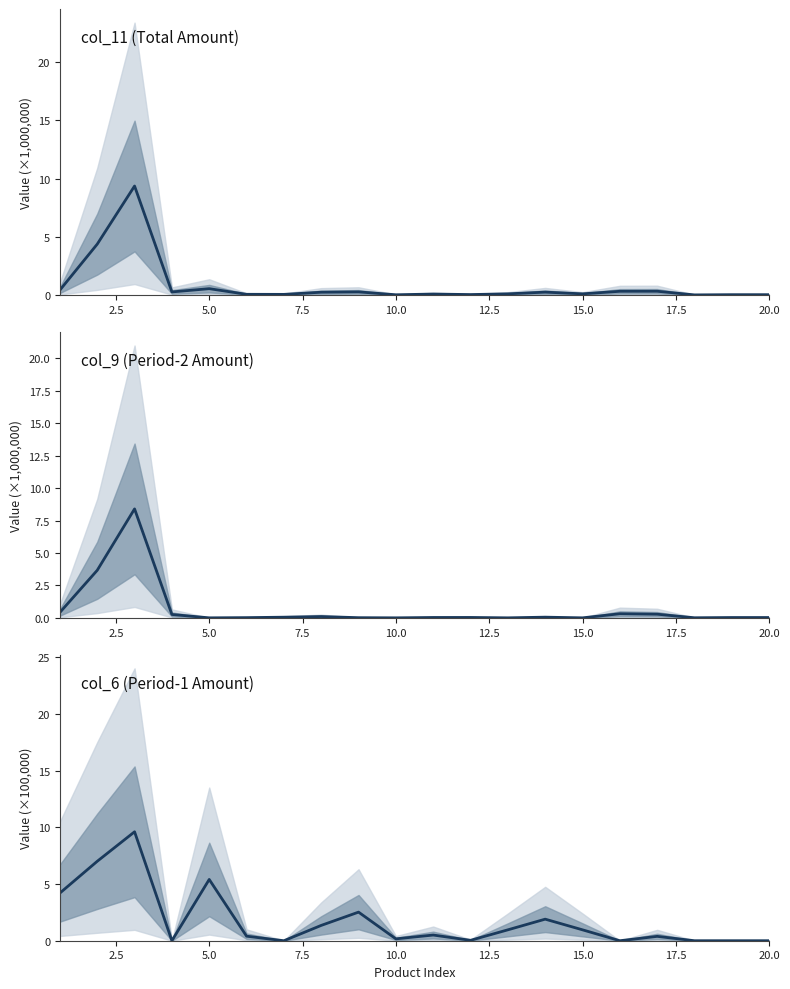

How many interior local valleys does the col_9 (Period-2 Amount) series have?

5